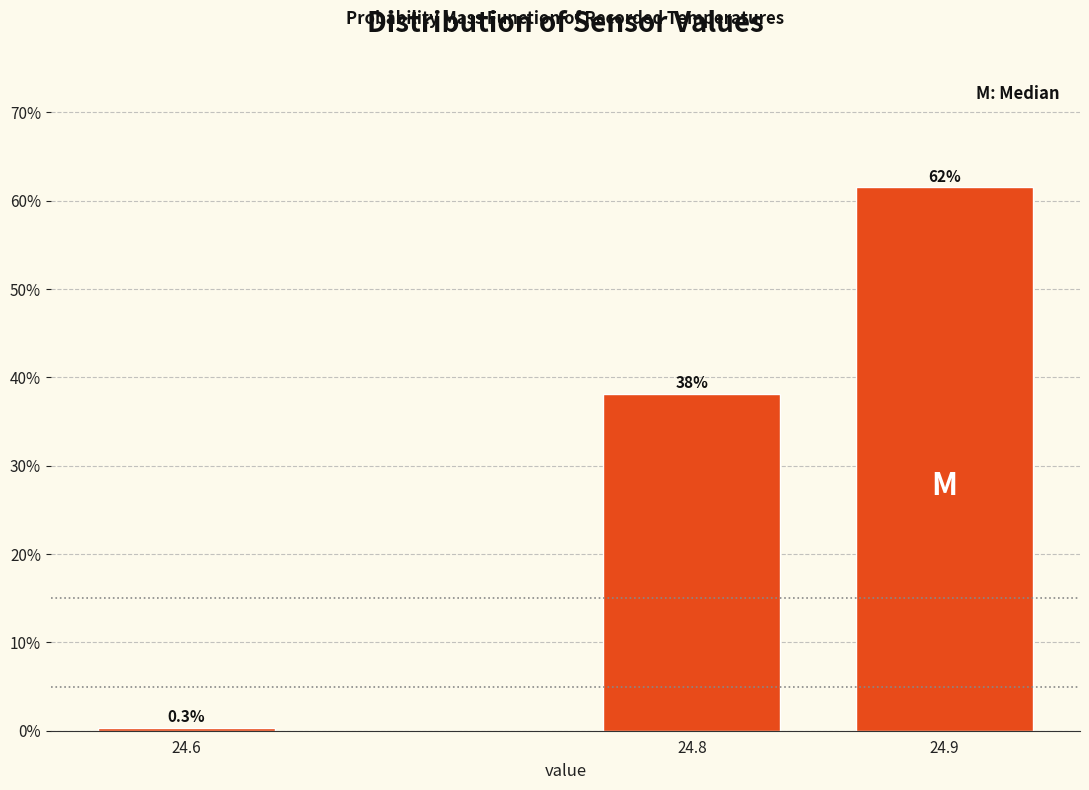

Reading left to right, what are all the values shown in this chart?

0.3	38.1	61.5